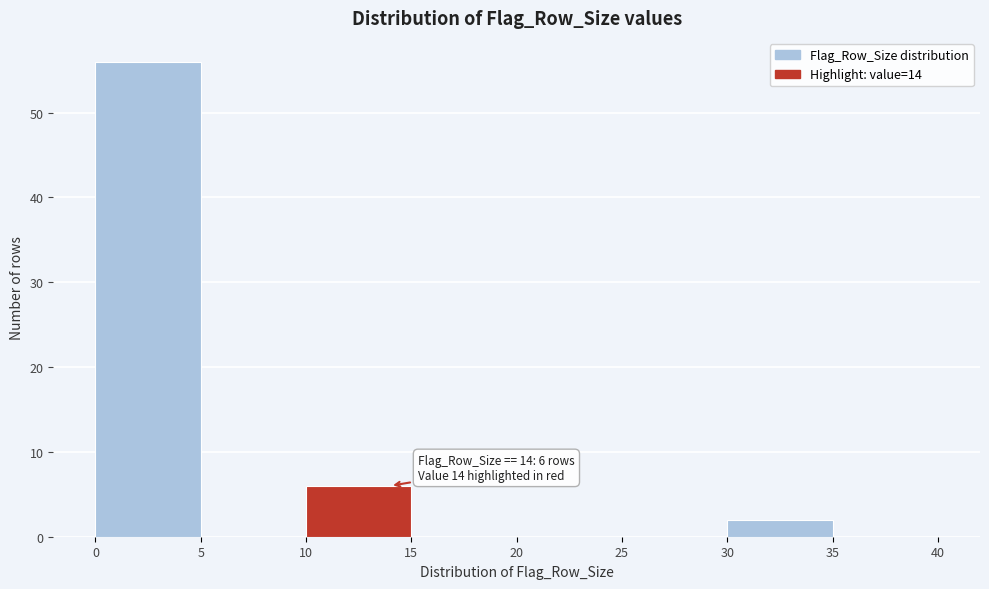

Which range on the x-axis has the tallest bar?

0 to 5